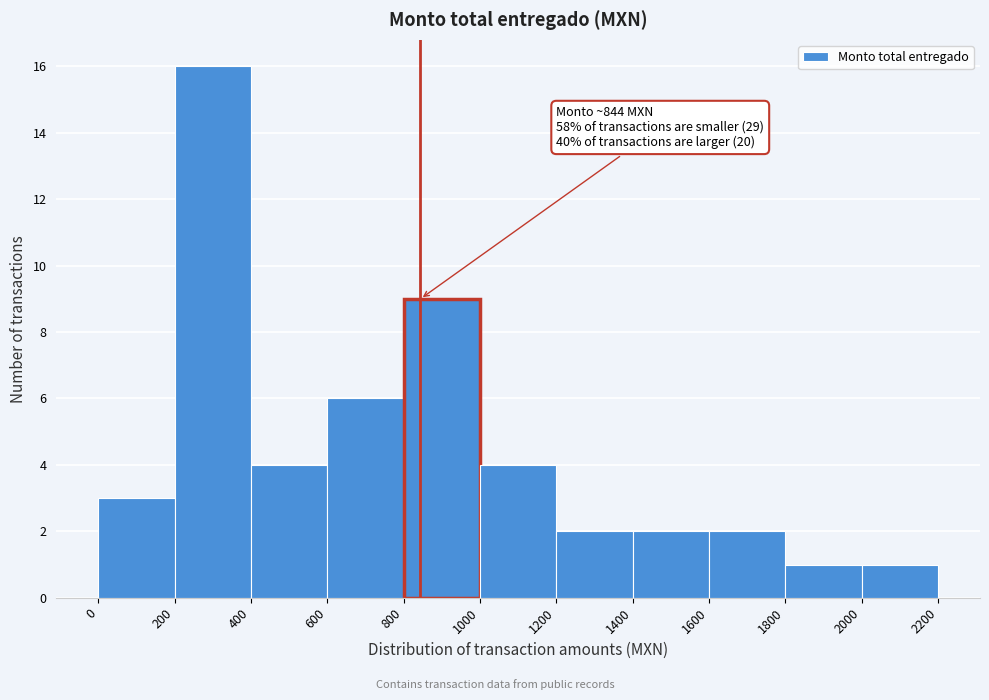

Which range on the x-axis has the tallest bar?

200 to 400